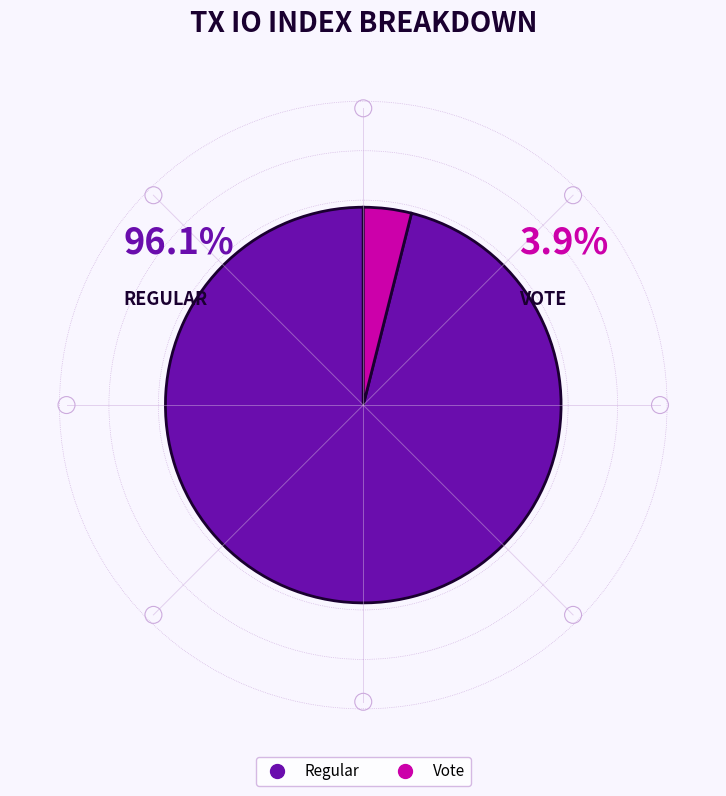

What is the total percentage of Regular (io_index=49) and Vote (io_index=2)?

100.0%